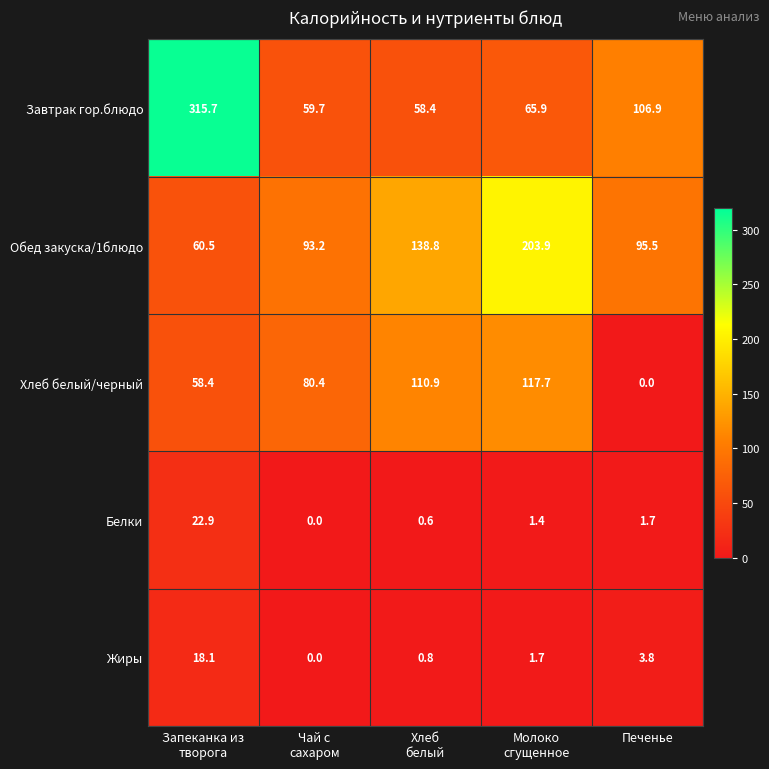

True or false: Жиры has a value of 3.8 at Печенье.

True